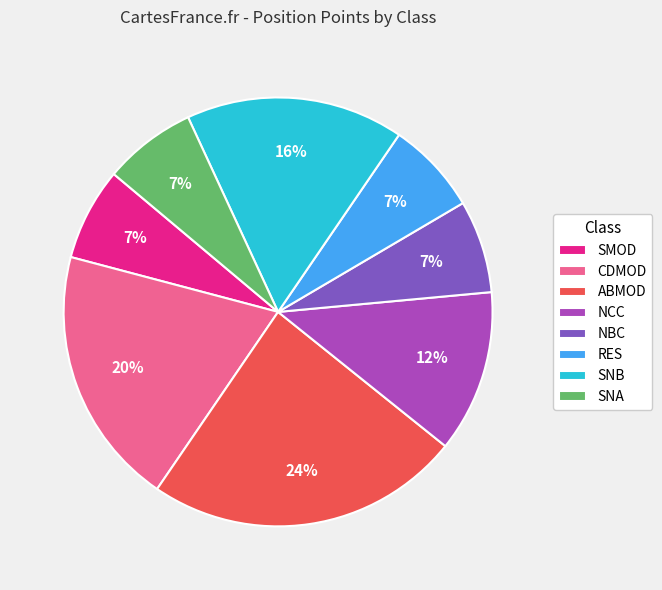

Between CDMOD and RES, which is larger?

CDMOD